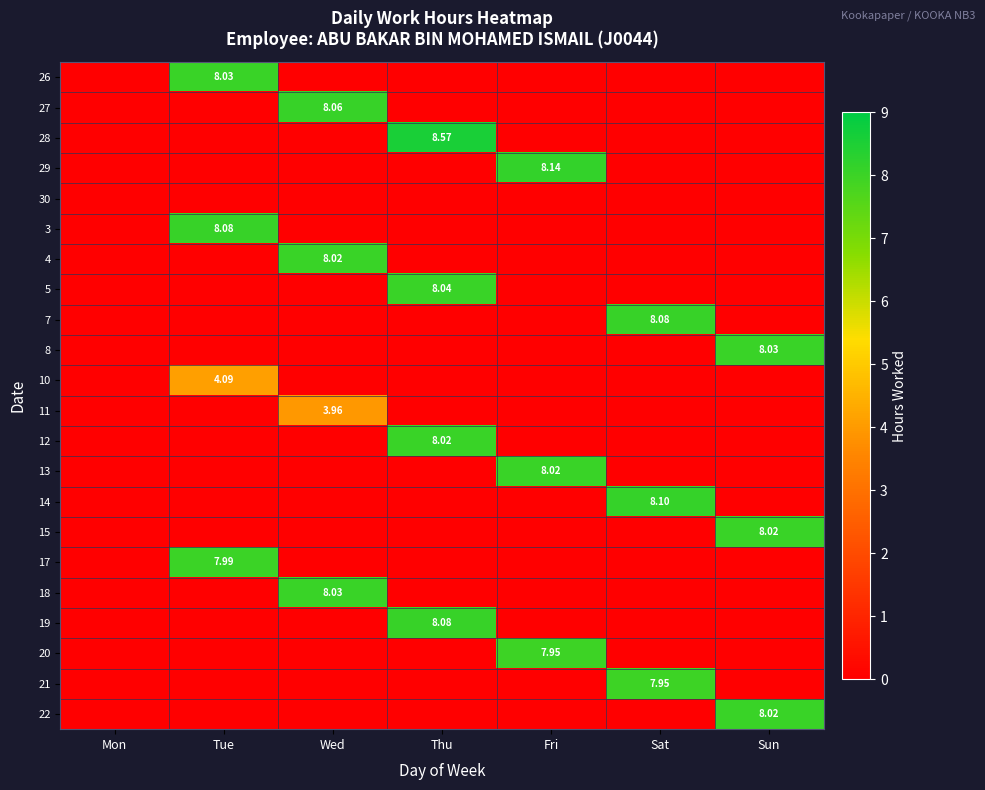

Count the 4 values in the range 0 to 1.

6